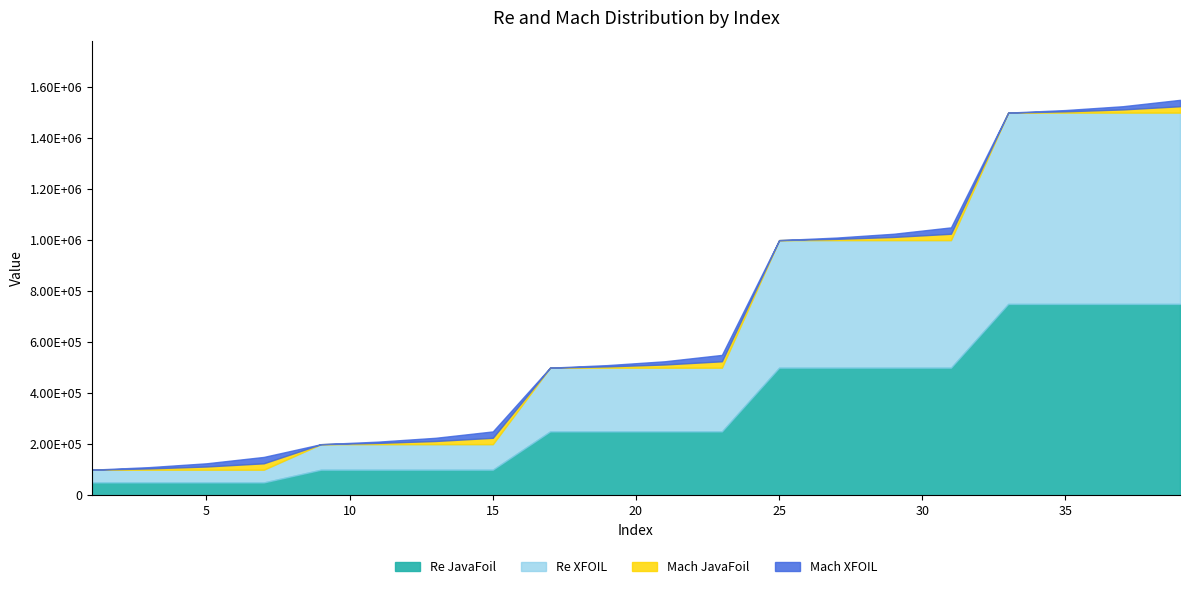

Which has a higher value, 3 or 35?

35